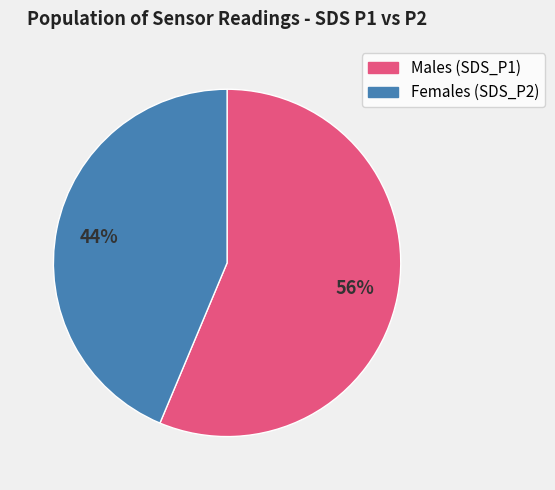

To the nearest percent, what is the average slice percentage?

50%